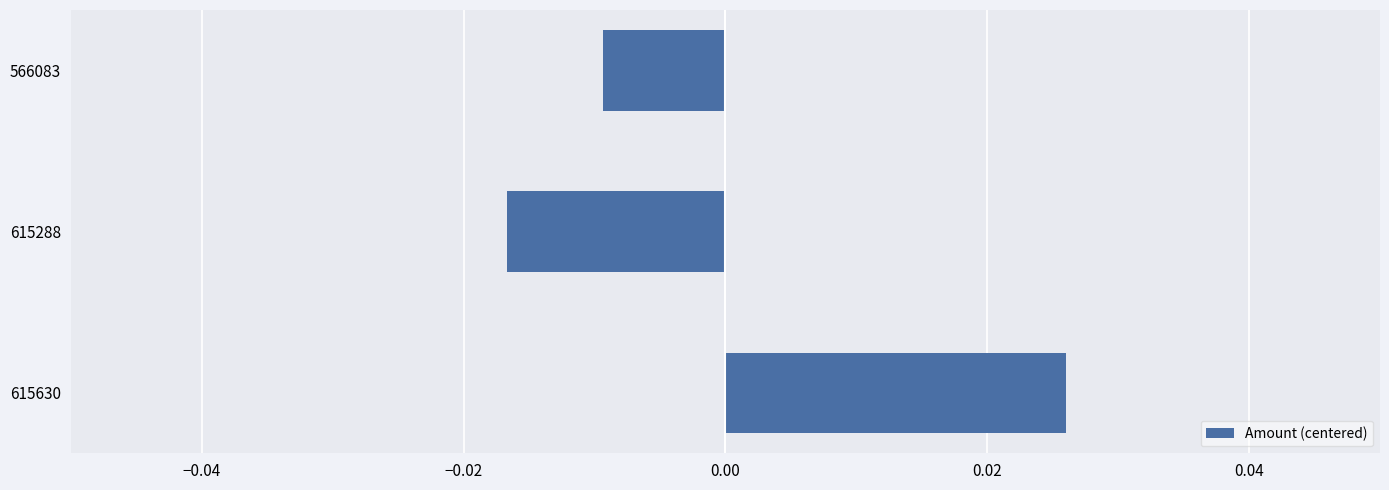

At which category does the chart reach its minimum across all series?

615288